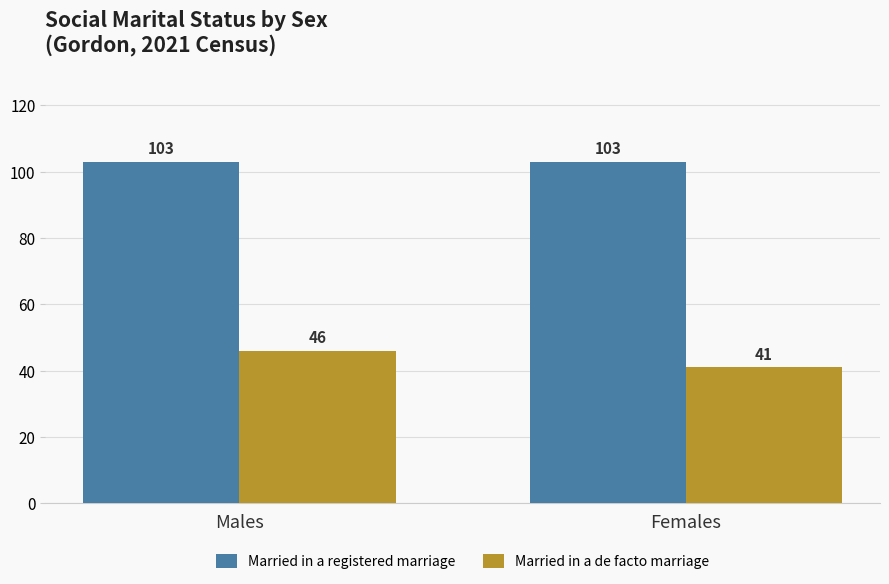

What is the difference between the highest and lowest values at Males?

57